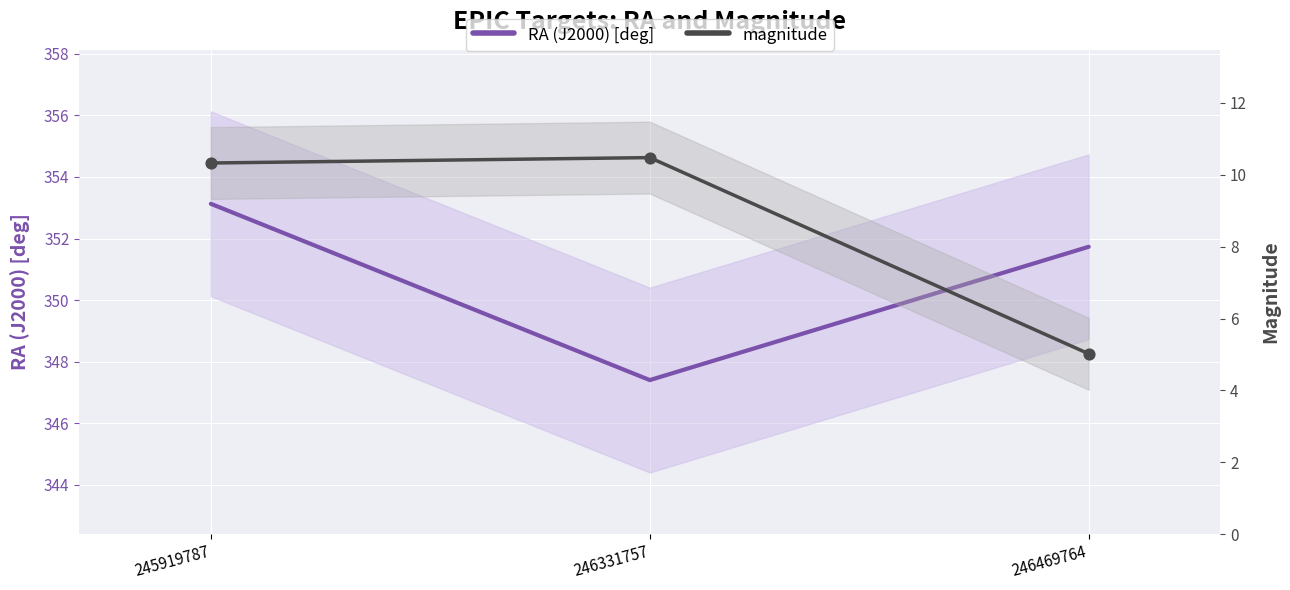

Is the value of magnitude at 246331757 greater than the value of RA (J2000) [deg] at 246469764?

No